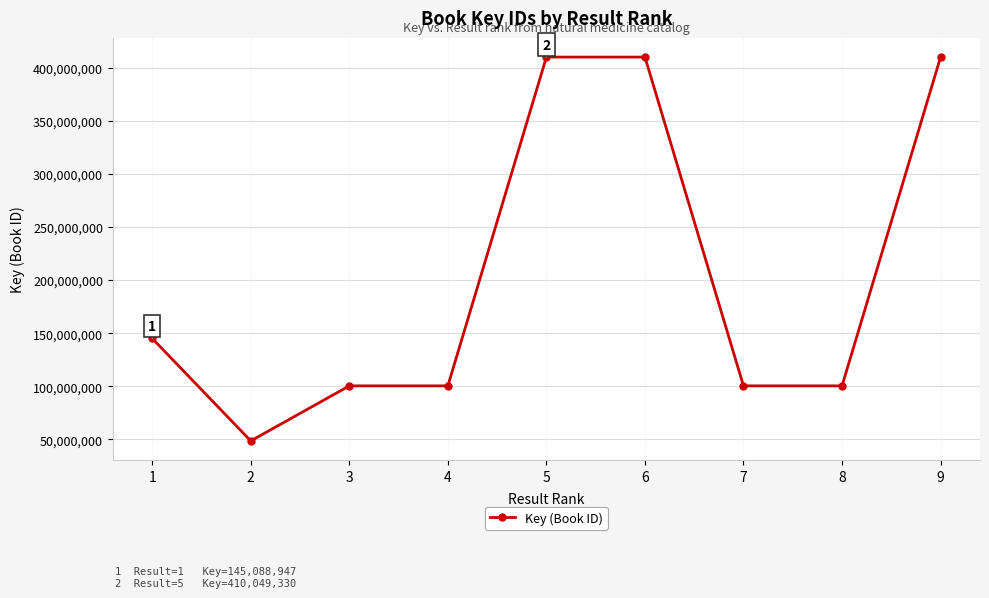

What is the sum of all values?

1825544255